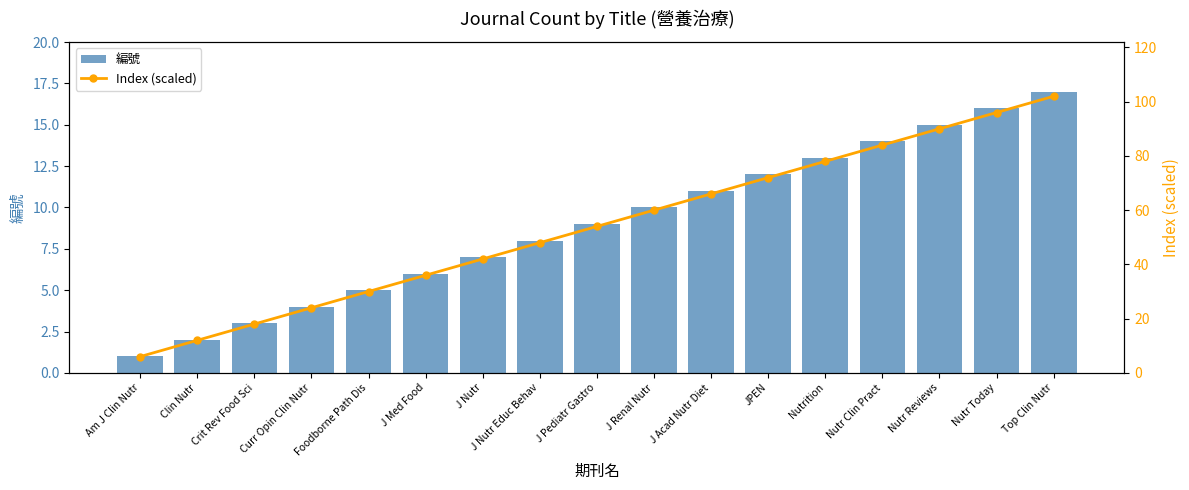

What is the label of the 9th bar from the right?

J Pediatr Gastro